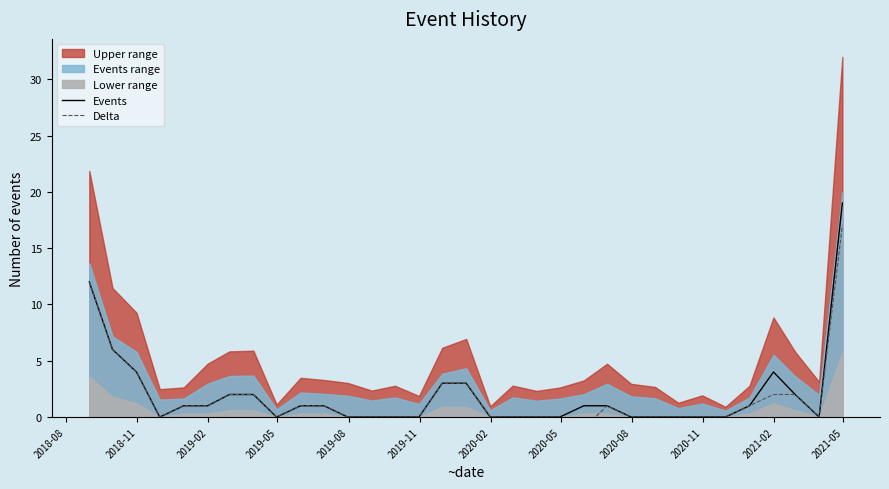

What is the average value of the Delta series?

2